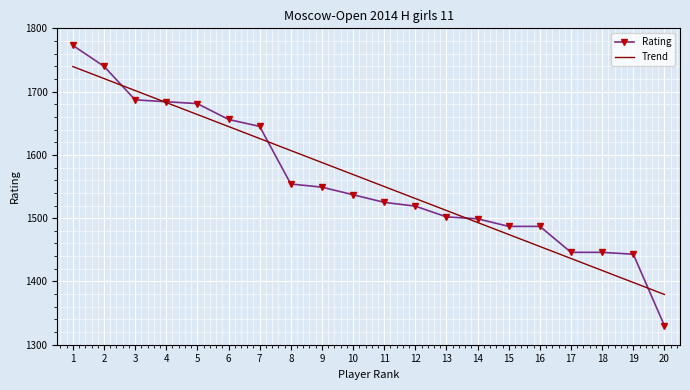

True or false: there are more than 1 points higher than both neighbors.

False